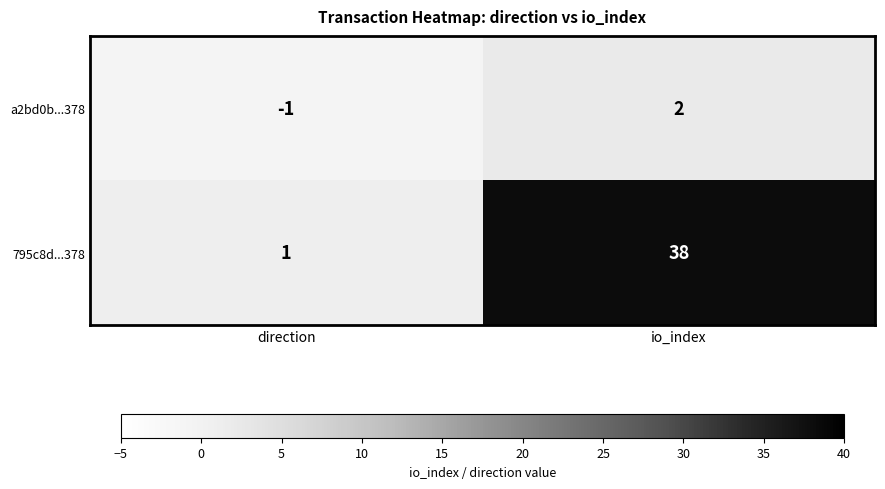

At direction, list the series in order from smallest to largest.

a2bd0b...378, 795c8d...378